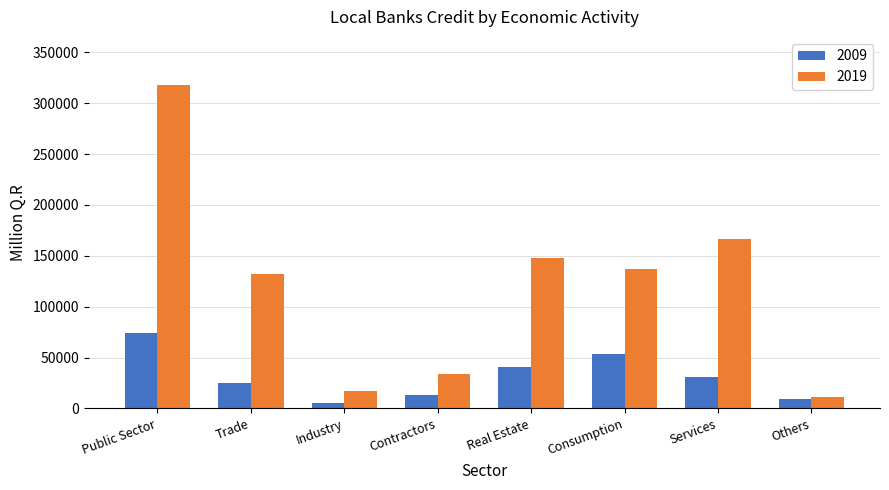

How many groups of bars are there?

8